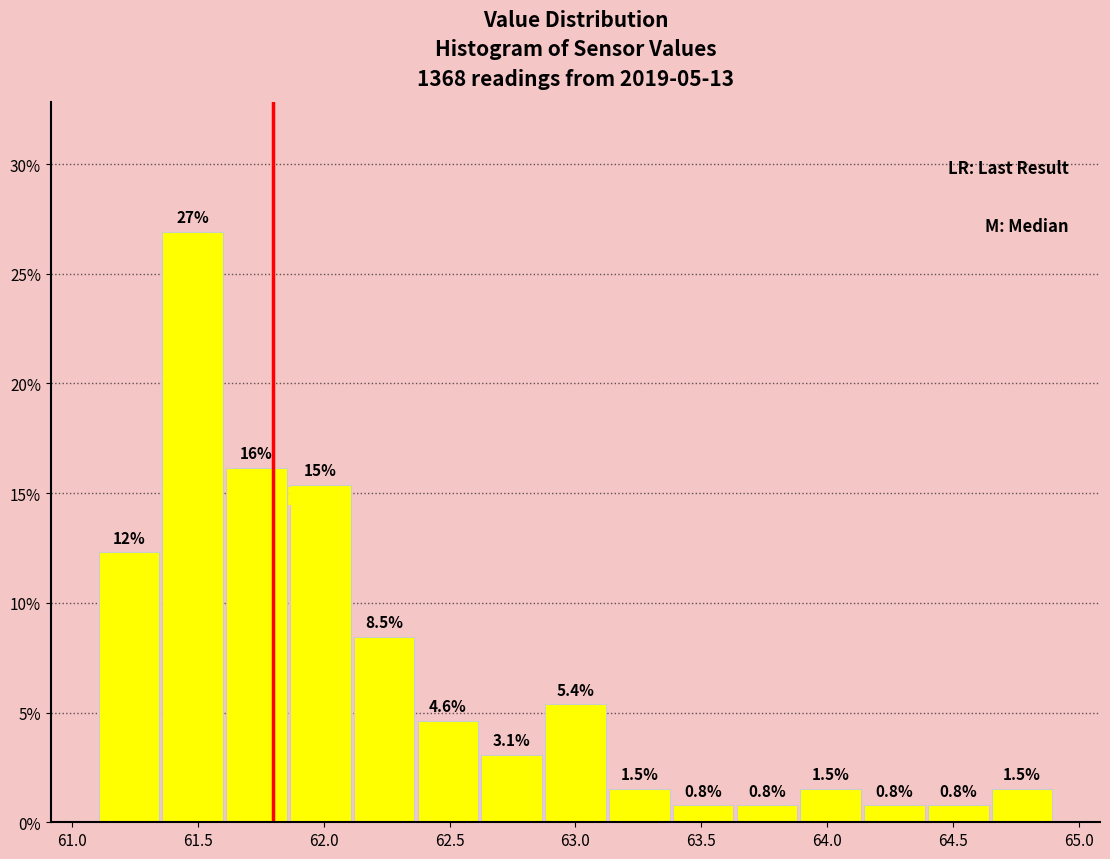

Which range on the x-axis has the tallest bar?

61.35 to 61.60